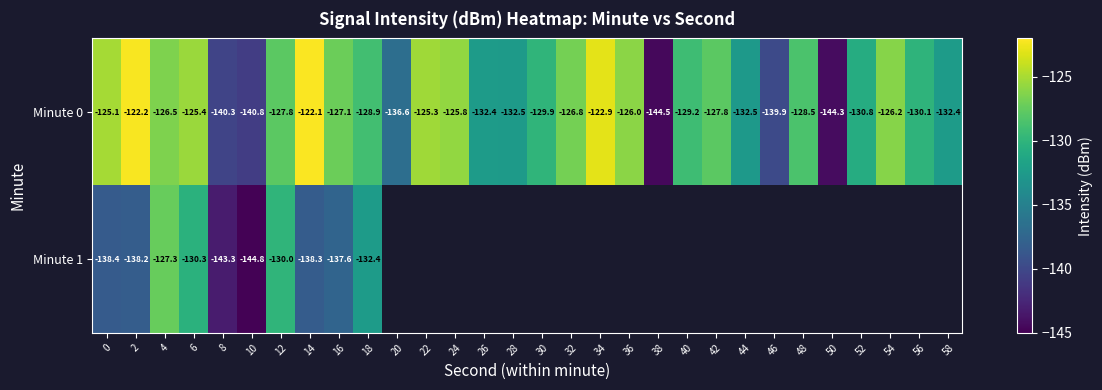

How many categories are shown in the chart?

30